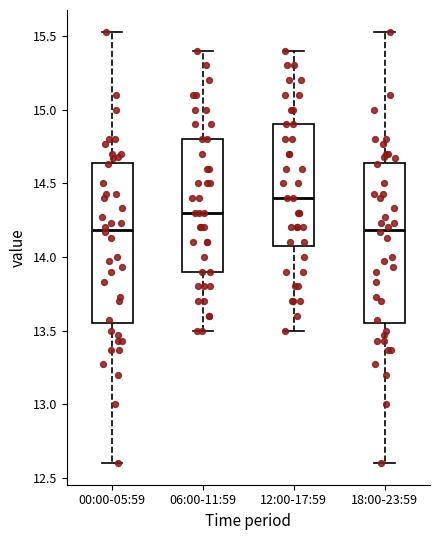

Reading left to right, read every box against the y-axis: the position of its median line, the range the box covers, and the ends of its whiskers. The values are not printed on the chart, so give them approximately, as read against the axis.

00:00-05:59: median 14.20, box 13.55 to 14.65, whiskers 12.60 to 15.55
06:00-11:59: median 14.30, box 13.90 to 14.80, whiskers 13.50 to 15.40
12:00-17:59: median 14.40, box 14.10 to 14.90, whiskers 13.50 to 15.40
18:00-23:59: median 14.20, box 13.55 to 14.65, whiskers 12.60 to 15.55